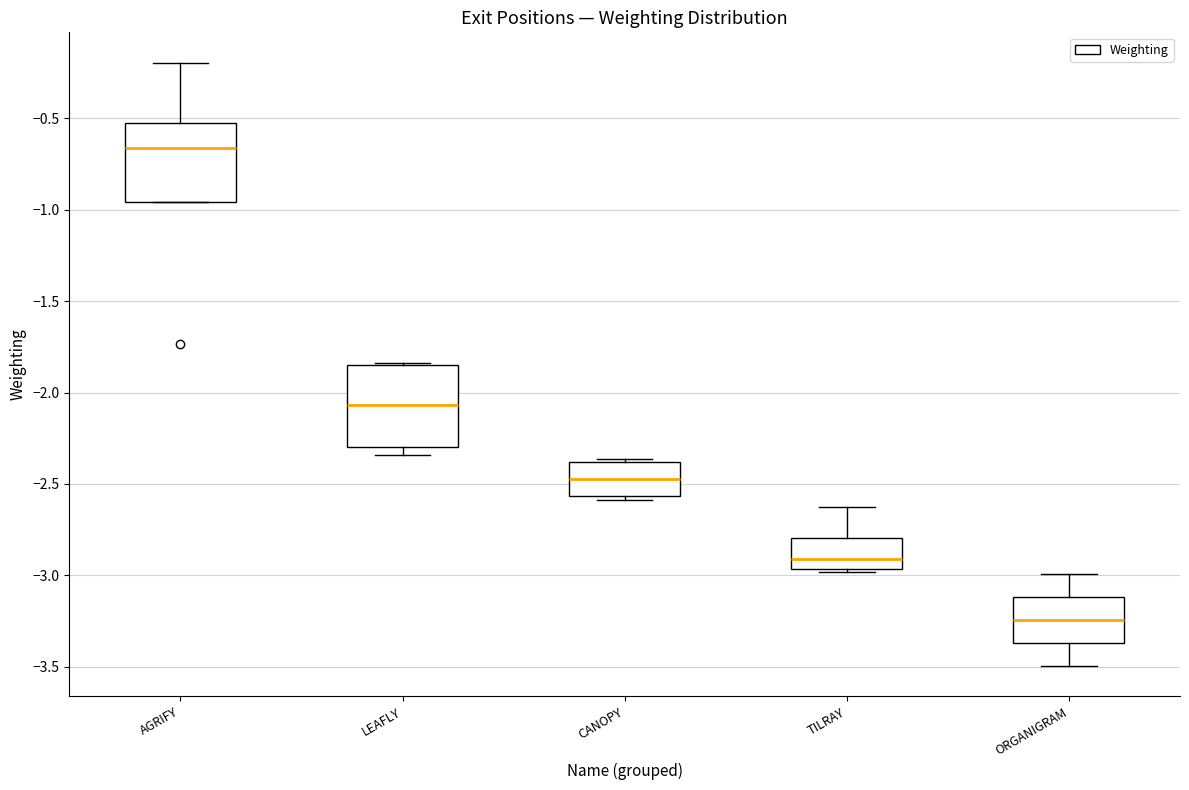

Where is the lower edge of the box for AGRIFY on the y-axis? The values are not printed on the chart, so give them approximately, as read against the axis.

-0.95